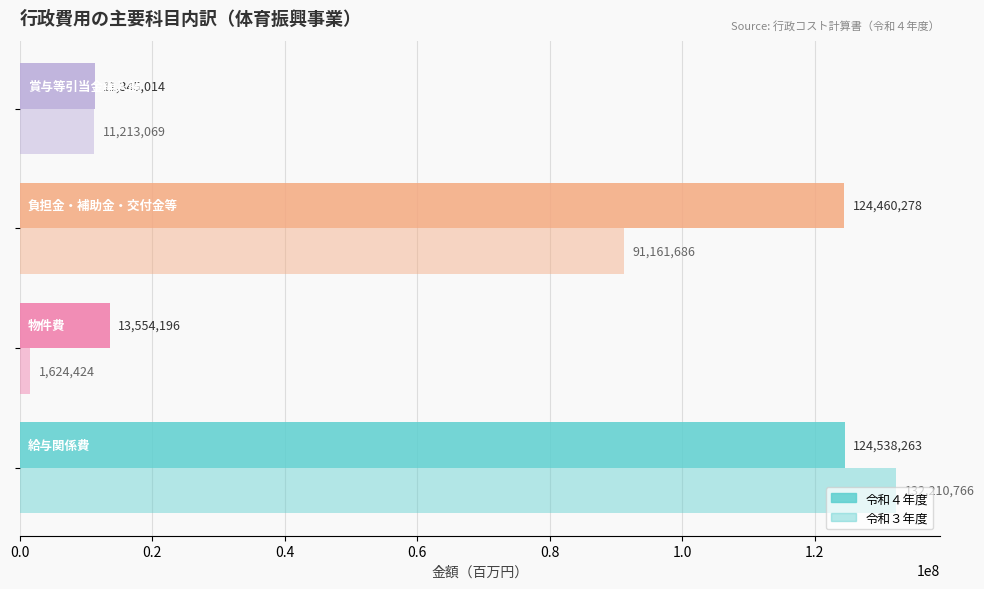

Reading left to right, list all the values displayed in this chart.

令和４年度: 124538263	13554196	124460278	11345014
令和３年度: 132210766	1624424	91161686	11213069